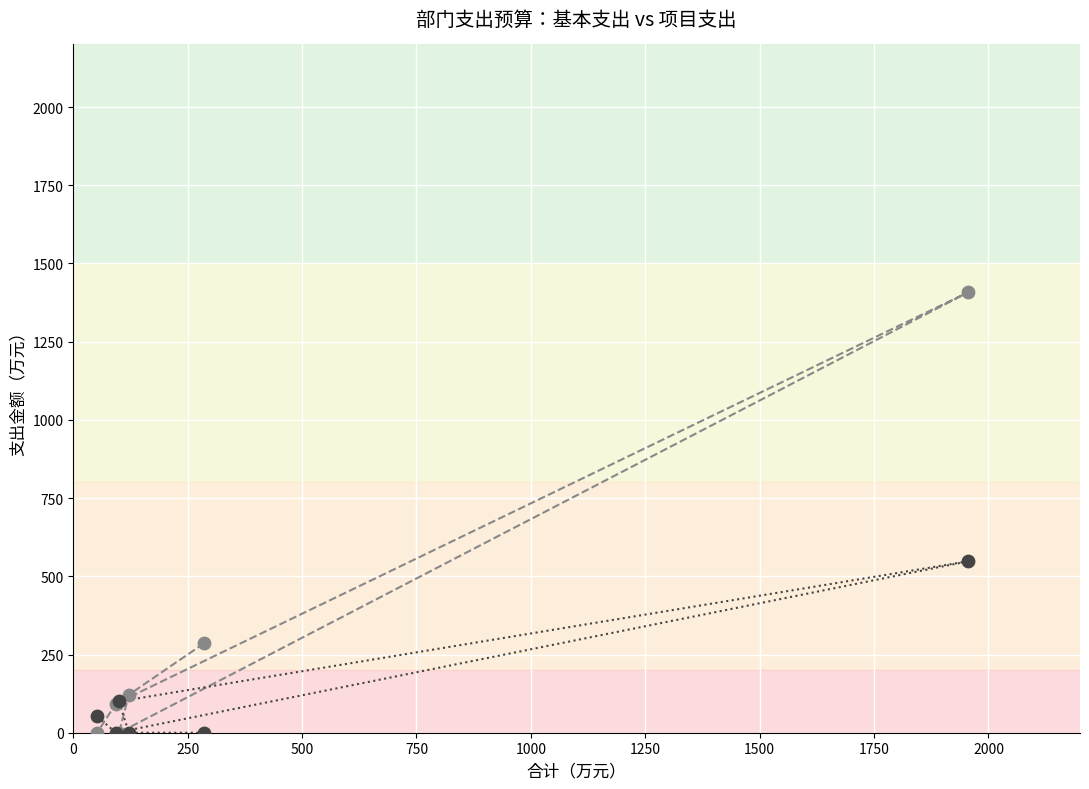

Across all series, what Y value is closest to 703?

548.0